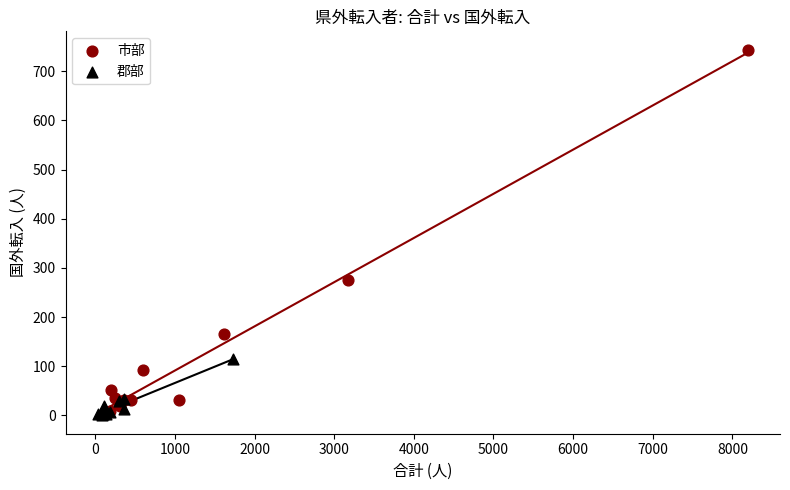

Which series contains the highest Y value?

市部